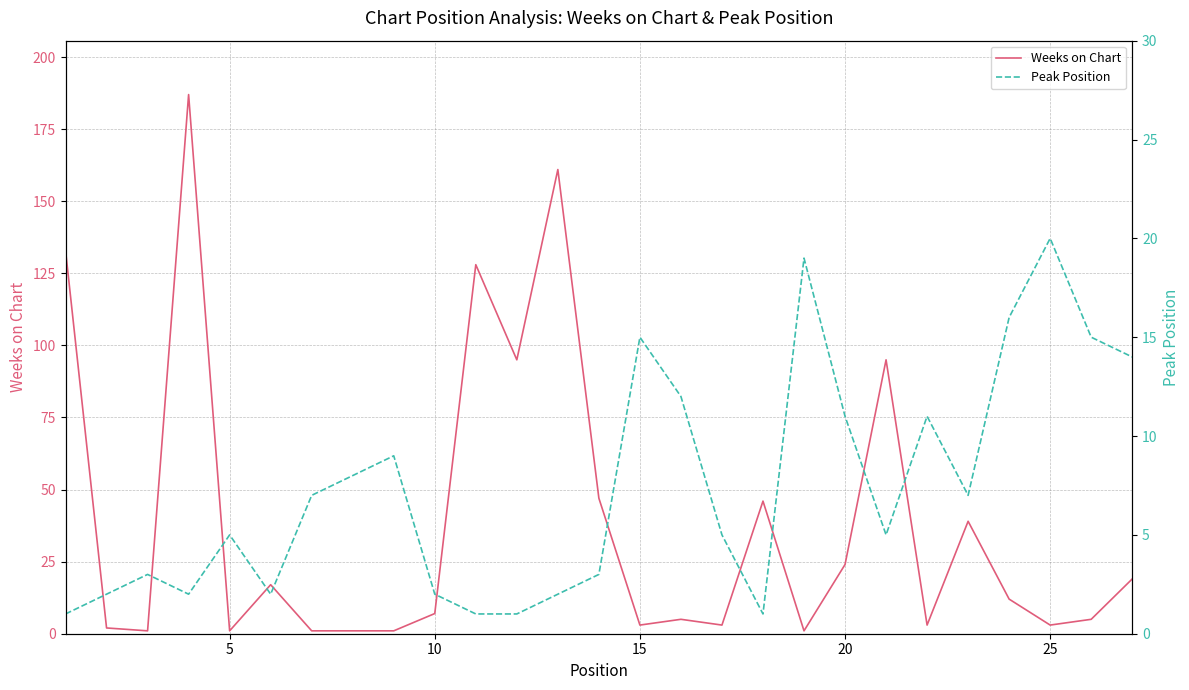

Does the chart have visible grid lines?

Yes